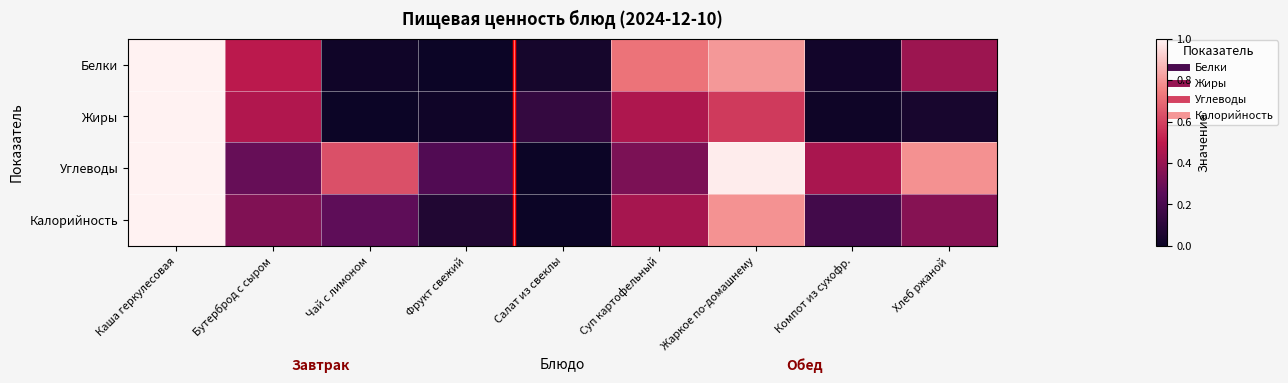

Reading left to right, transcribe all the data shown in this chart.

Белки: Каша геркулесовая=1.0	Бутерброд с сыром=0.5	Чай с лимоном=0.0	Фрукт свежий=0.0	Салат из свеклы=0.0	Суп картофельный=0.7	Жаркое по-домашнему=0.8	Компот из сухофр.=0.0	Хлеб ржаной=0.4
Жиры: Каша геркулесовая=1.0	Бутерброд с сыром=0.5	Чай с лимоном=0.0	Фрукт свежий=0.0	Салат из свеклы=0.1	Суп картофельный=0.5	Жаркое по-домашнему=0.6	Компот из сухофр.=0.0	Хлеб ржаной=0.0
Углеводы: Каша геркулесовая=1.0	Бутерброд с сыром=0.3	Чай с лимоном=0.6	Фрукт свежий=0.2	Салат из свеклы=0.0	Суп картофельный=0.3	Жаркое по-домашнему=1.0	Компот из сухофр.=0.4	Хлеб ржаной=0.8
Калорийность: Каша геркулесовая=1.0	Бутерброд с сыром=0.3	Чай с лимоном=0.3	Фрукт свежий=0.1	Салат из свеклы=0.0	Суп картофельный=0.4	Жаркое по-домашнему=0.8	Компот из сухофр.=0.2	Хлеб ржаной=0.4